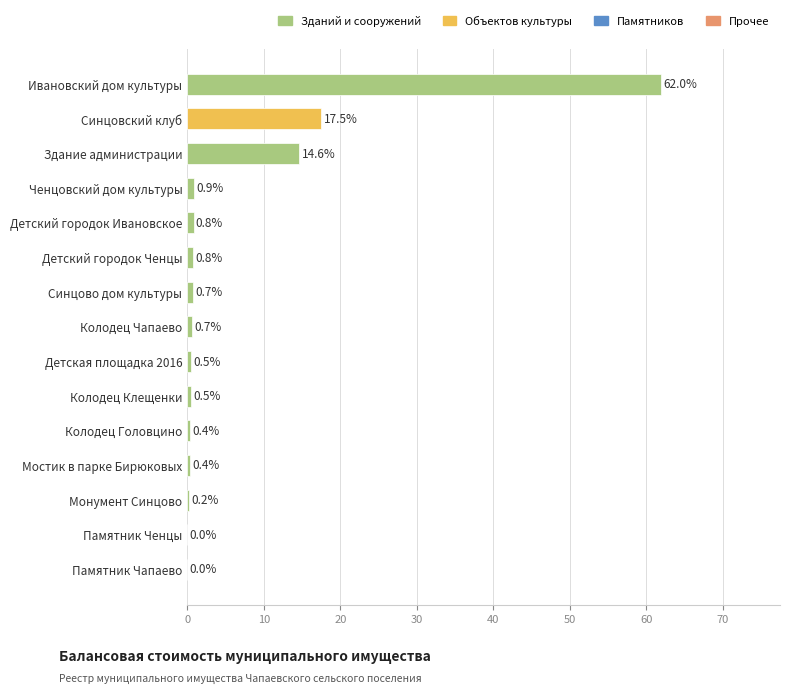

Where is the data nearest to the value 30?

Синцовский клуб